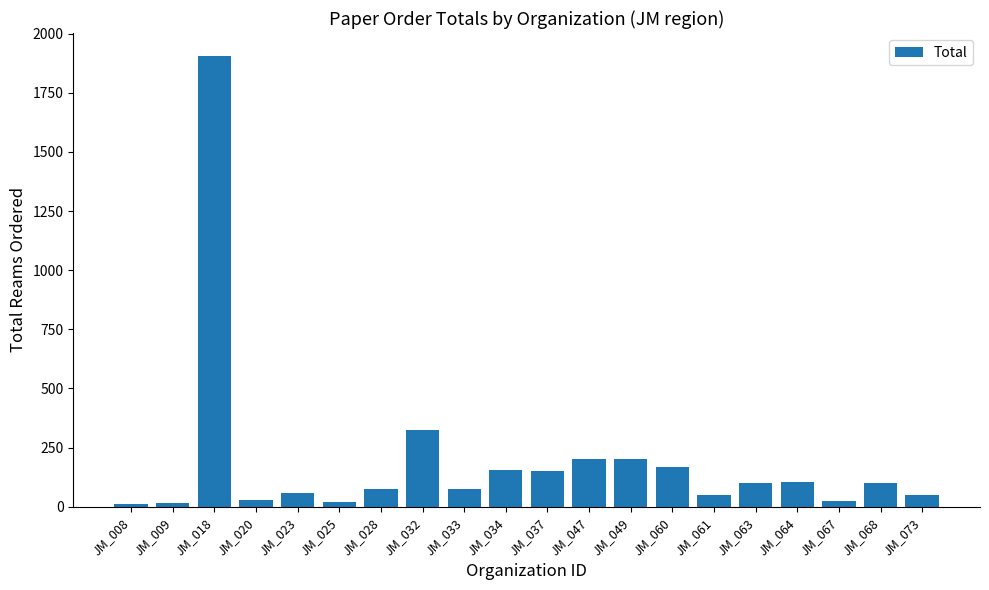

How many data points does each series have?

20